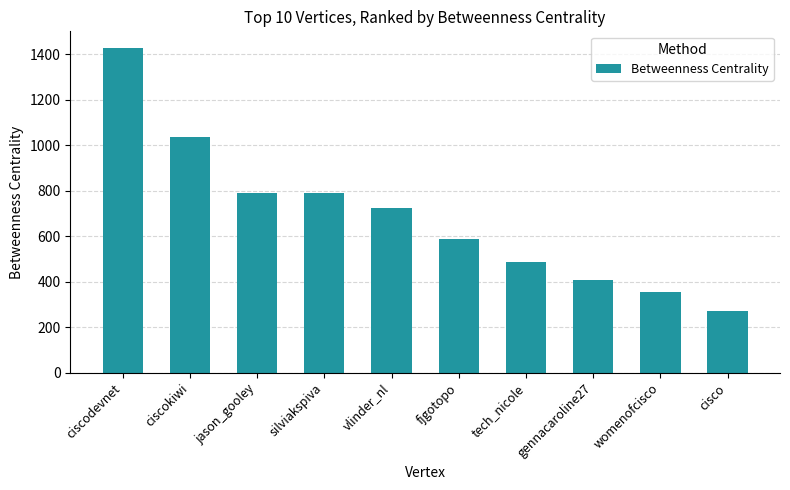

Read the value at vlinder_nl.

725.5